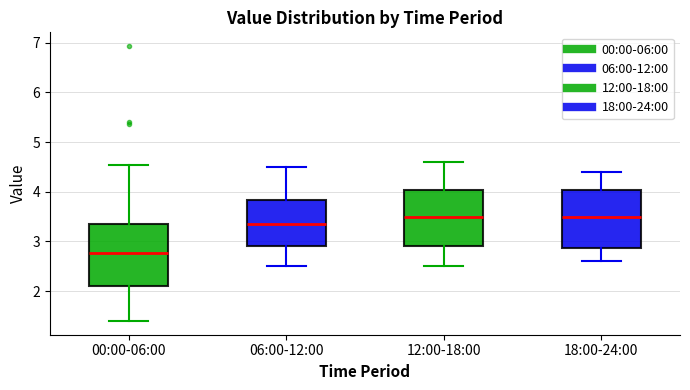

Where does the lower whisker of the box for 18:00-24:00 end on the y-axis? The values are not printed on the chart, so give them approximately, as read against the axis.

2.6